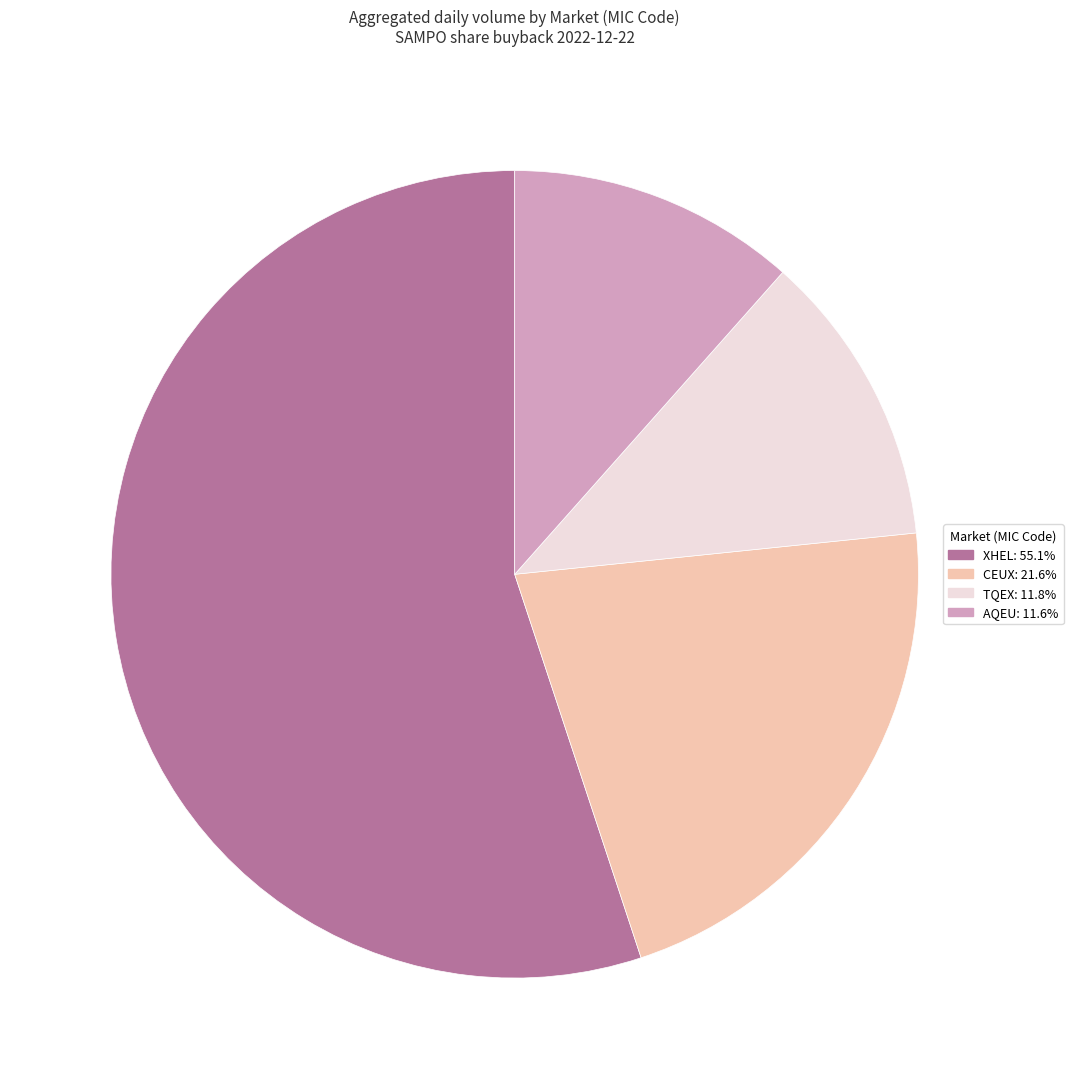

Is XHEL the majority of the pie?

Yes